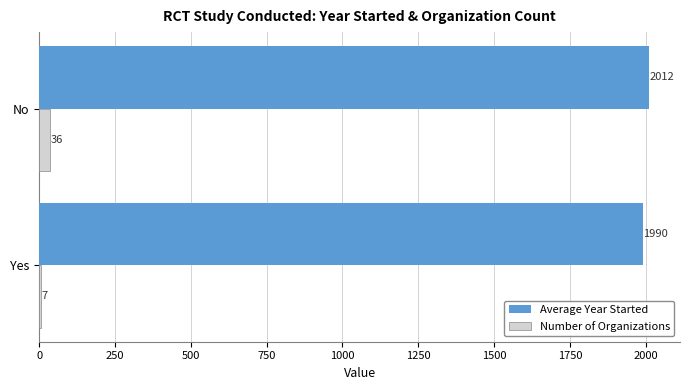

At which label does Number of Organizations reach its peak?

No